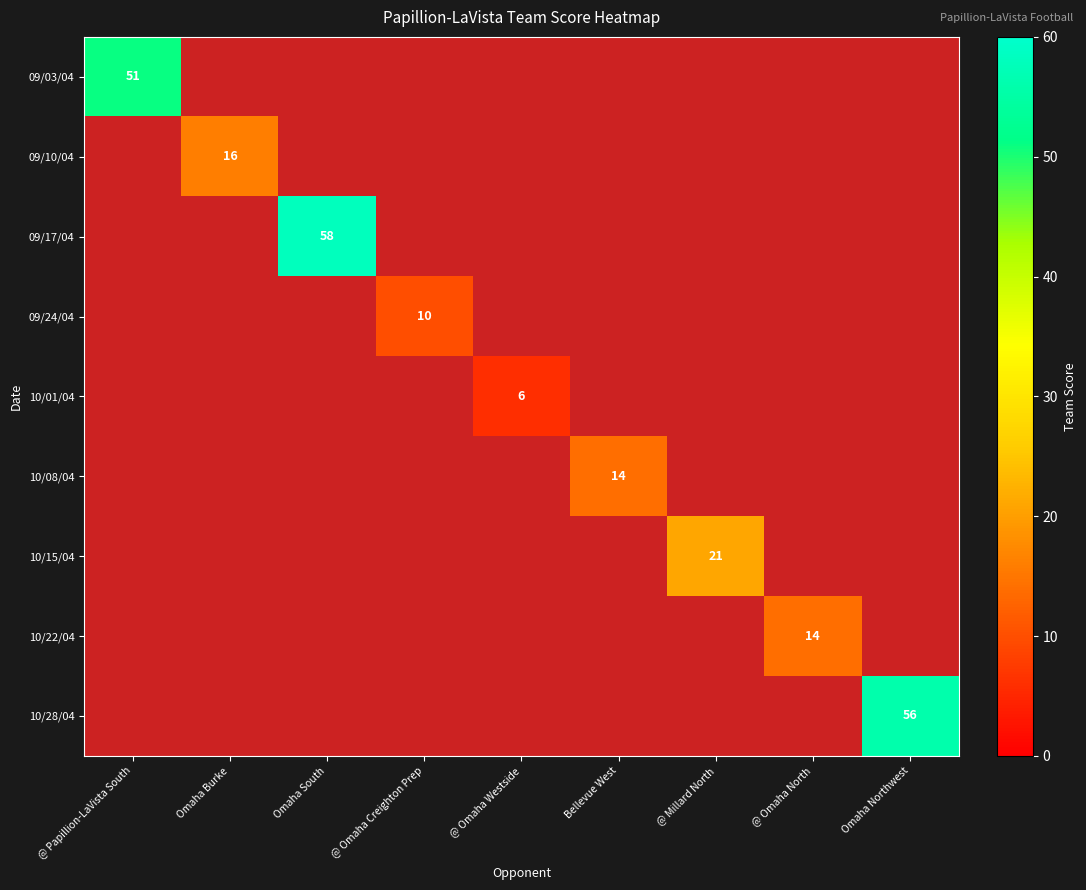

At @ Papillion-LaVista South, list the series in order from largest to smallest.

09/03/04, 09/10/04, 09/17/04, 09/24/04, 10/01/04, 10/08/04, 10/15/04, 10/22/04, 10/28/04